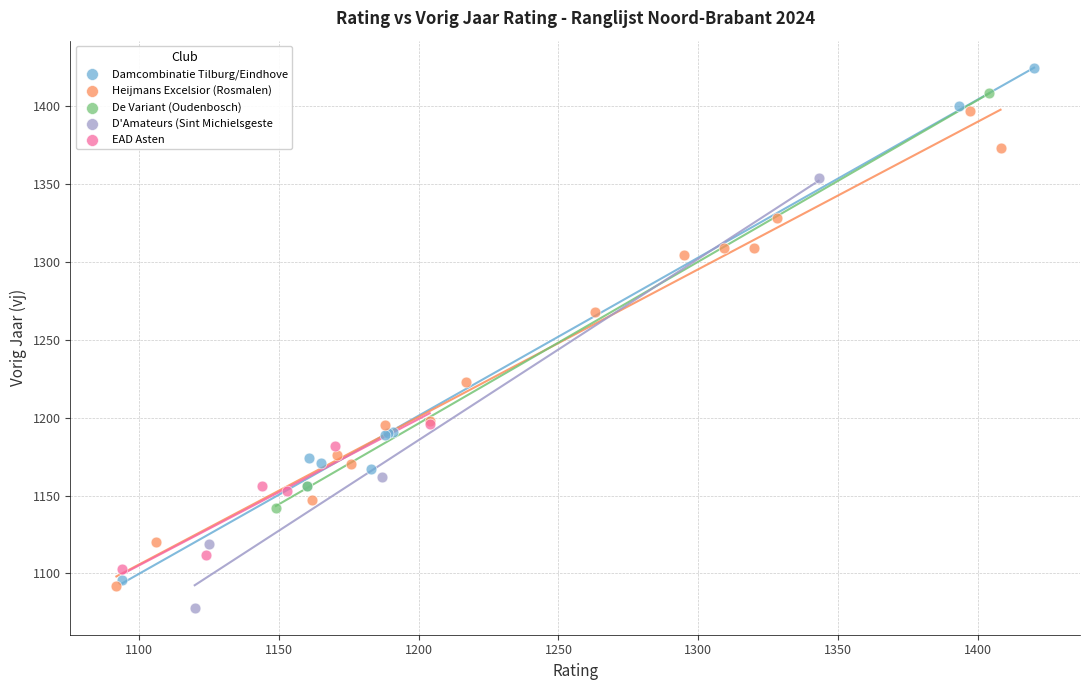

Which series has the largest Y range (max minus min)?

Damcombinatie Tilburg/Eindhove